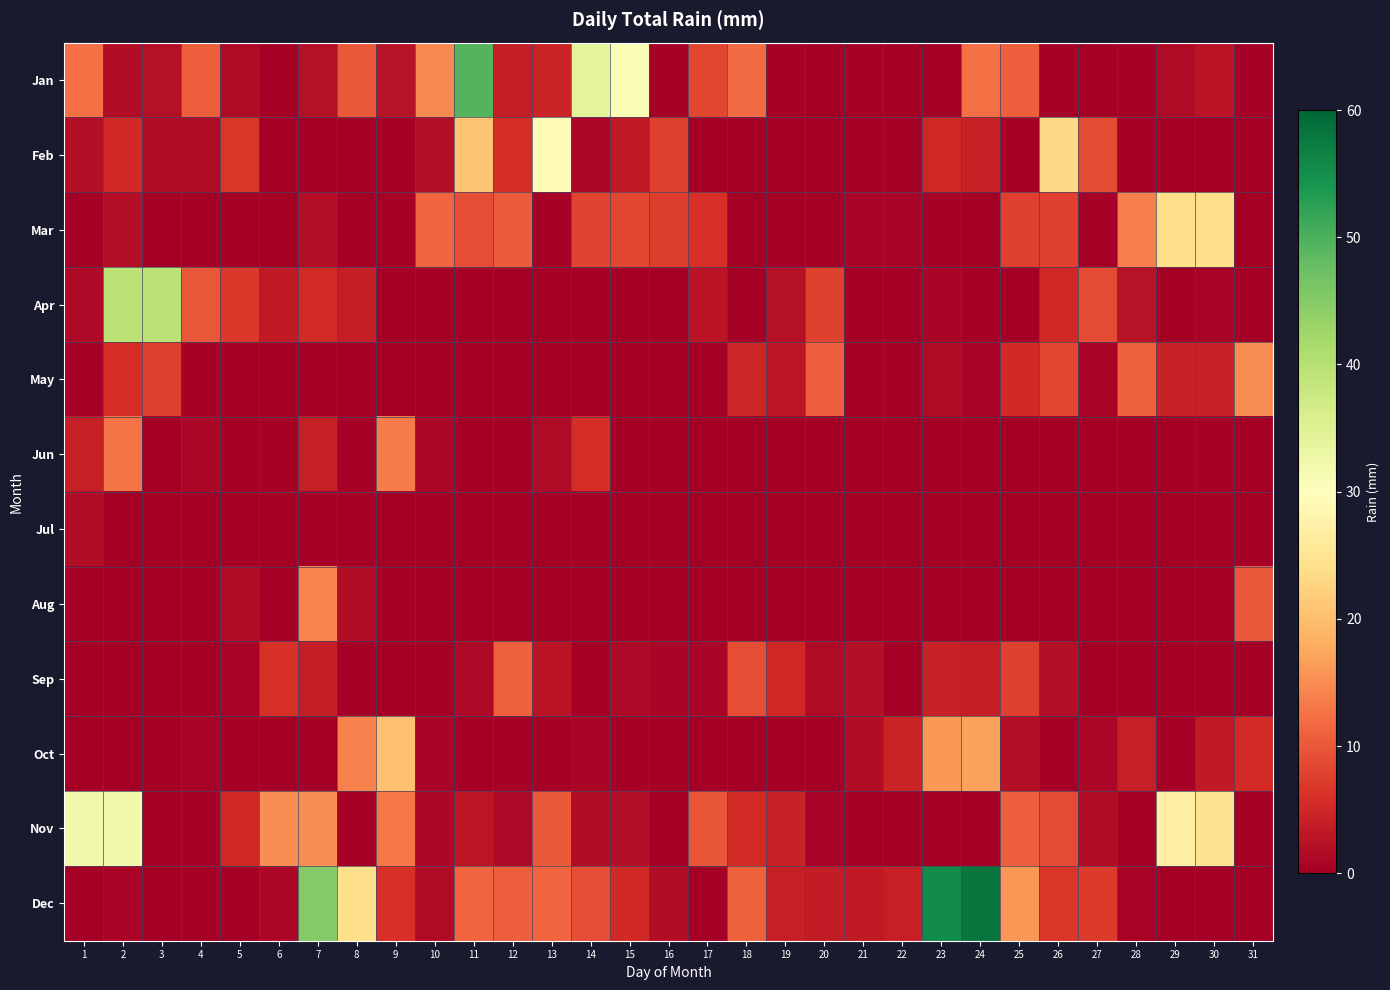

Which has a higher value, 30 or 12?

12